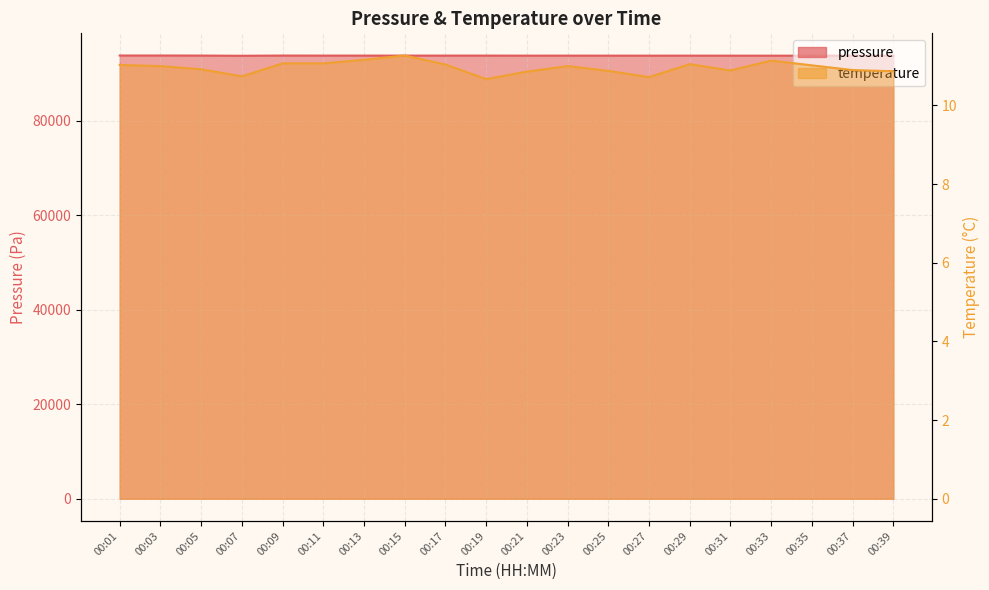

True or false: temperature and pressure cross at least once.

False